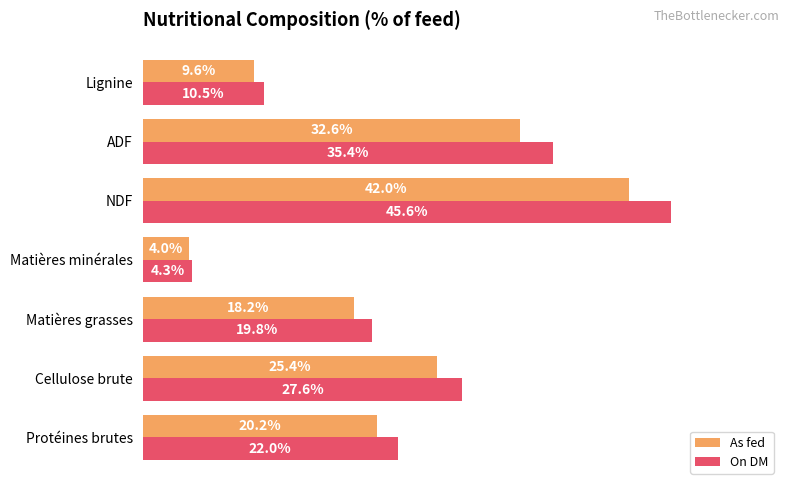

Where is As fed nearest to the value 23?

Cellulose brute